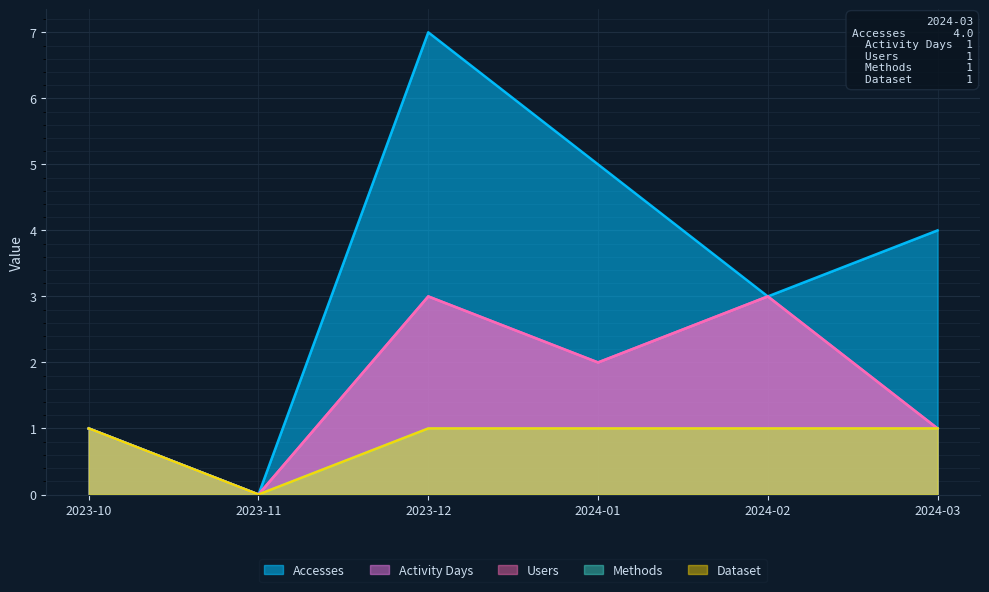

What is the label of the 4th point from the left?

2024-01